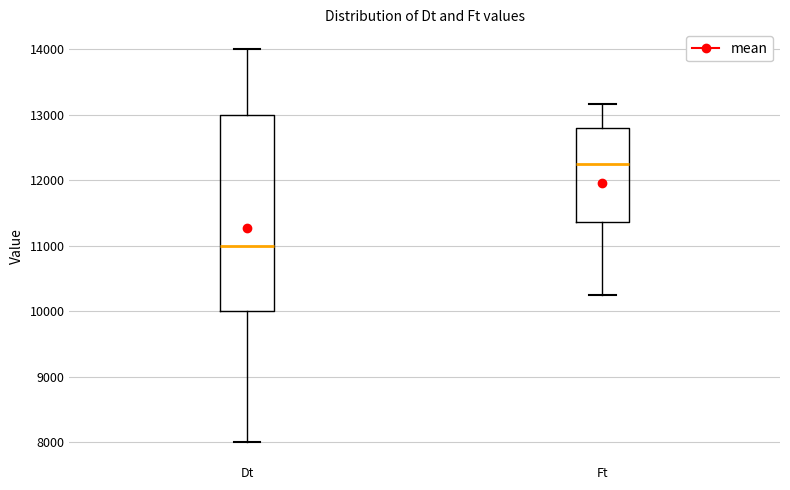

Where is the lower edge of the box for Dt on the y-axis? The values are not printed on the chart, so give them approximately, as read against the axis.

10000